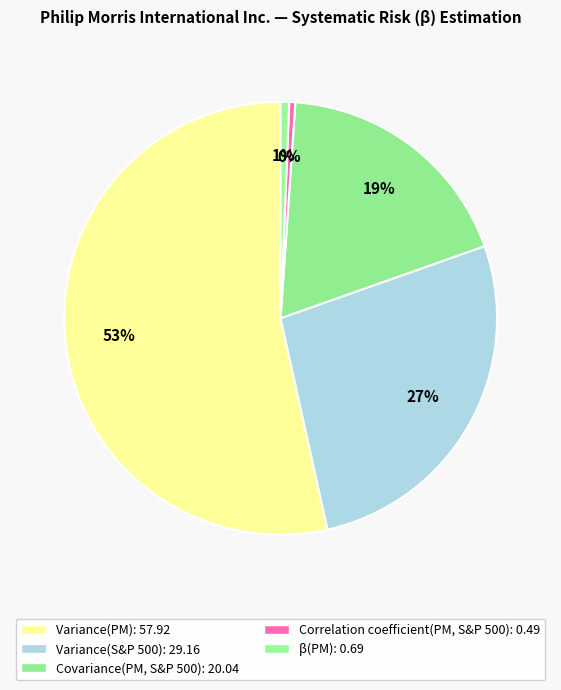

Which slice represents more than half of the pie?

Variance(PM)